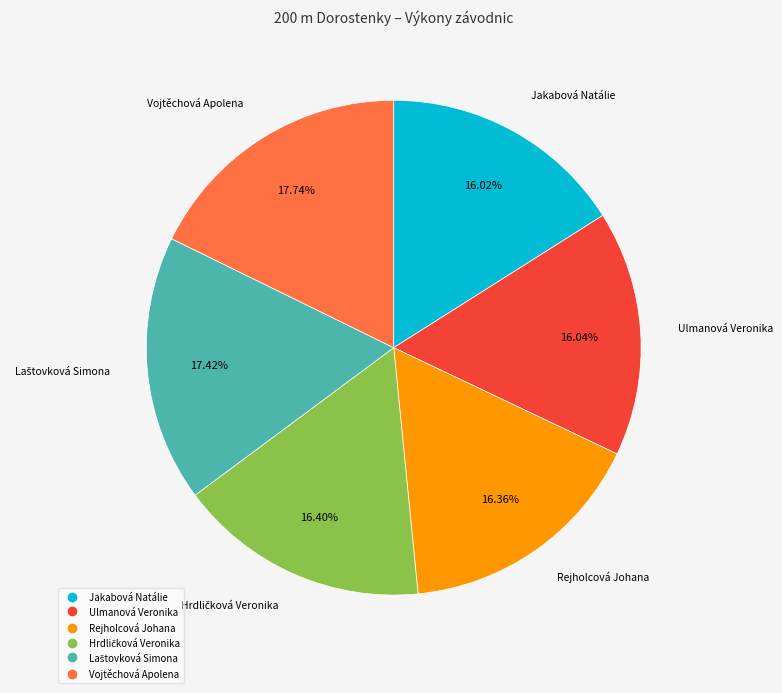

Do Rejholcová Johana and Jakabová Natálie together represent more than half of the pie?

No